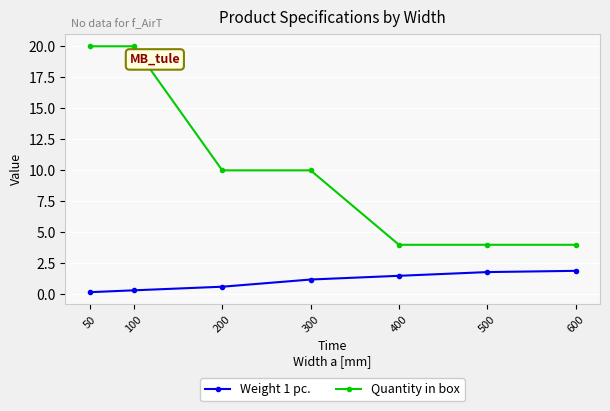

Rank the series by their maximum value, from lowest to highest.

Weight 1 pc., Quantity in box